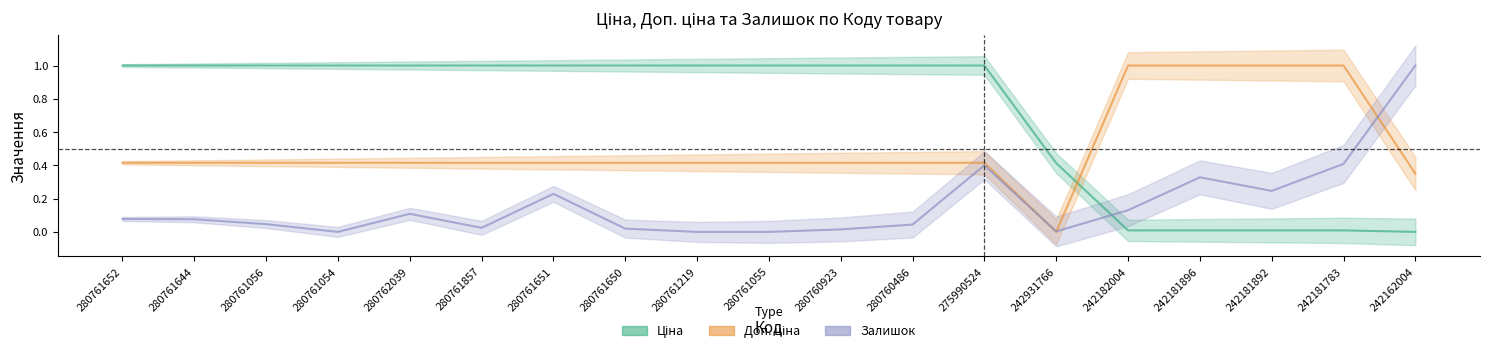

Where do Залишок and Доп. ціна first cross each other?

275990524 and 242931766